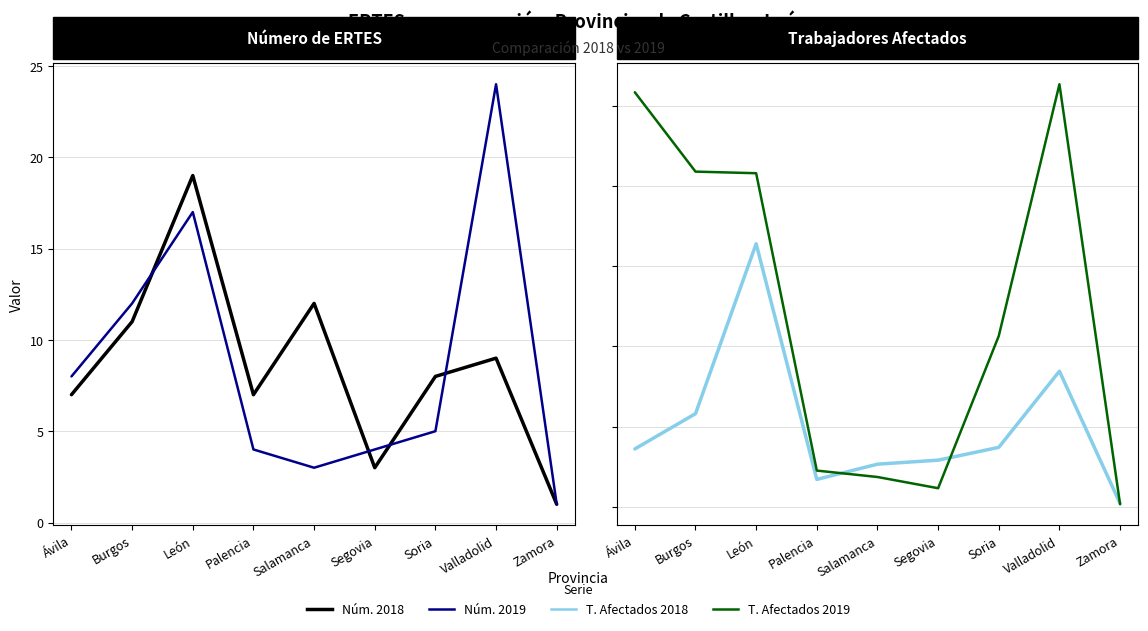

The value of Núm. 2018 at Ávila is 2. True or false?

False